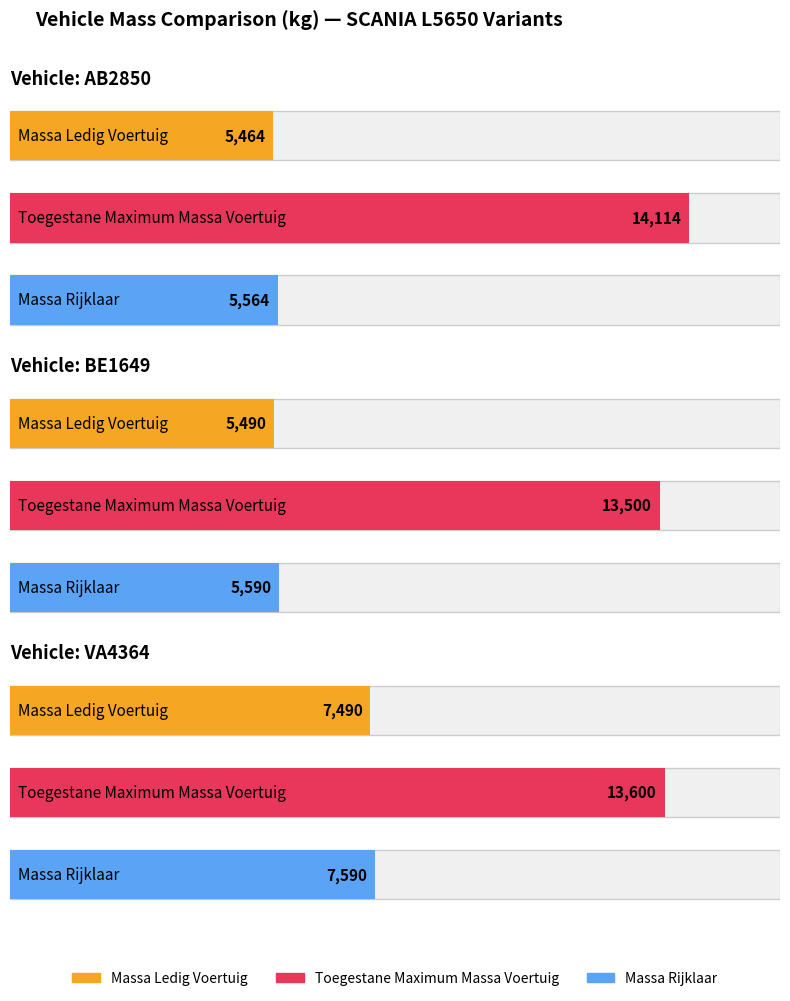

At which label does toegestane_maximum_massa_voertuig first exceed 13600?

AB2850